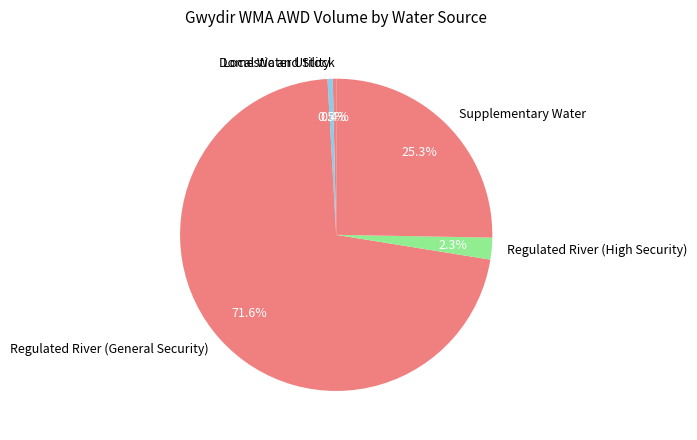

Is it true that Regulated River (General Security) is 57% of the pie?

False